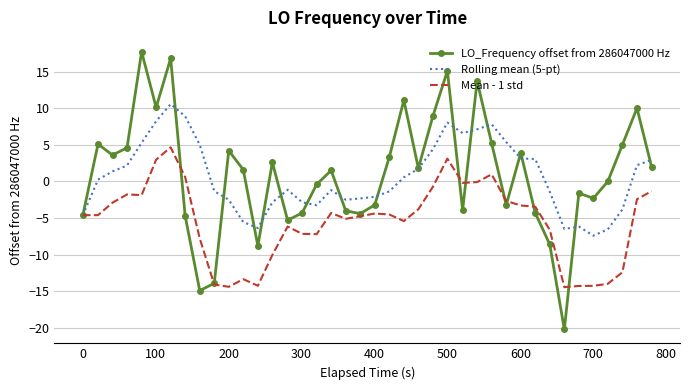

What is the minimum value shown in the chart?

-20.2